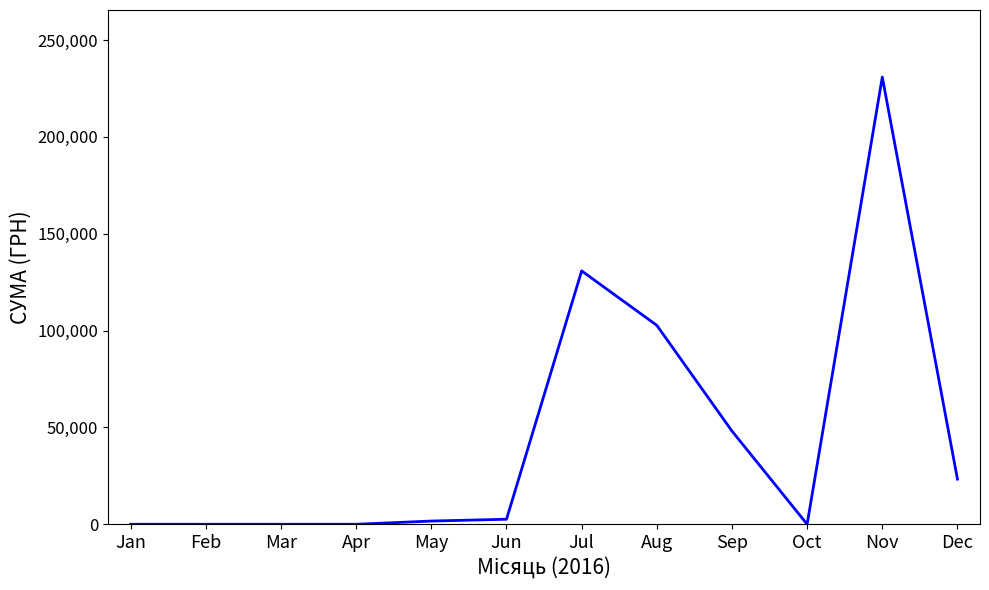

What is the change in value from Aug to Dec?

-79389.8